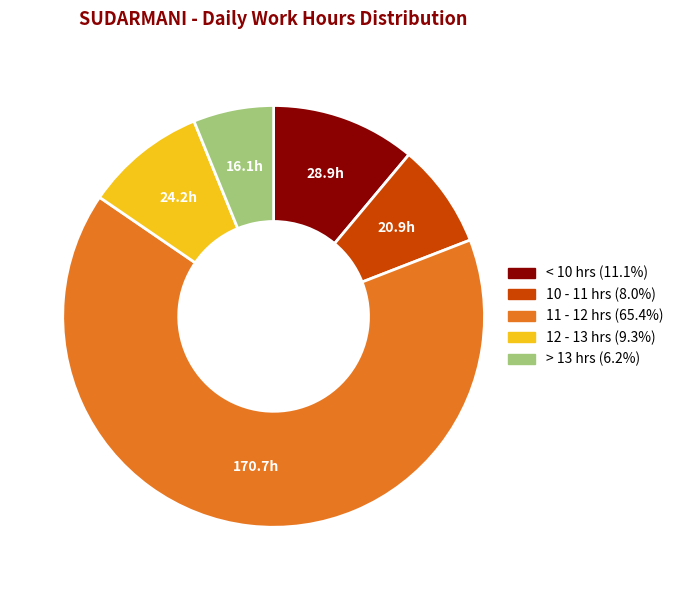

How many segments does this pie chart have?

5